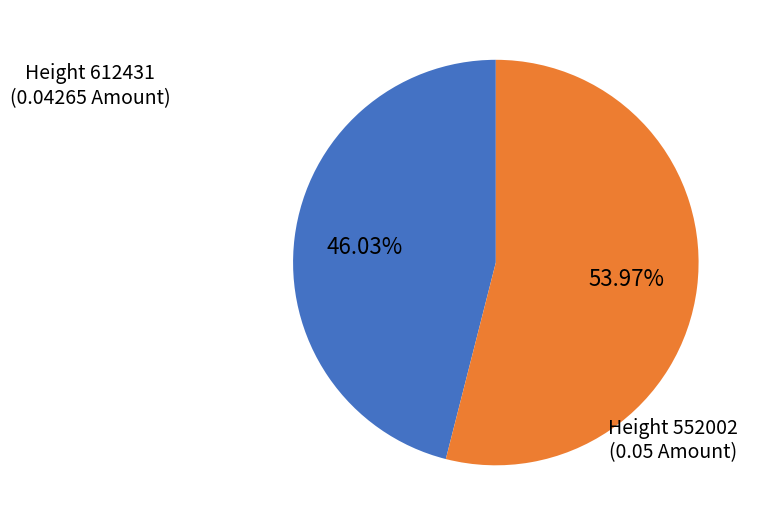

Rank the categories by value from highest to lowest.

Height 552002 (0.05 Amount), Height 612431 (0.04265 Amount)